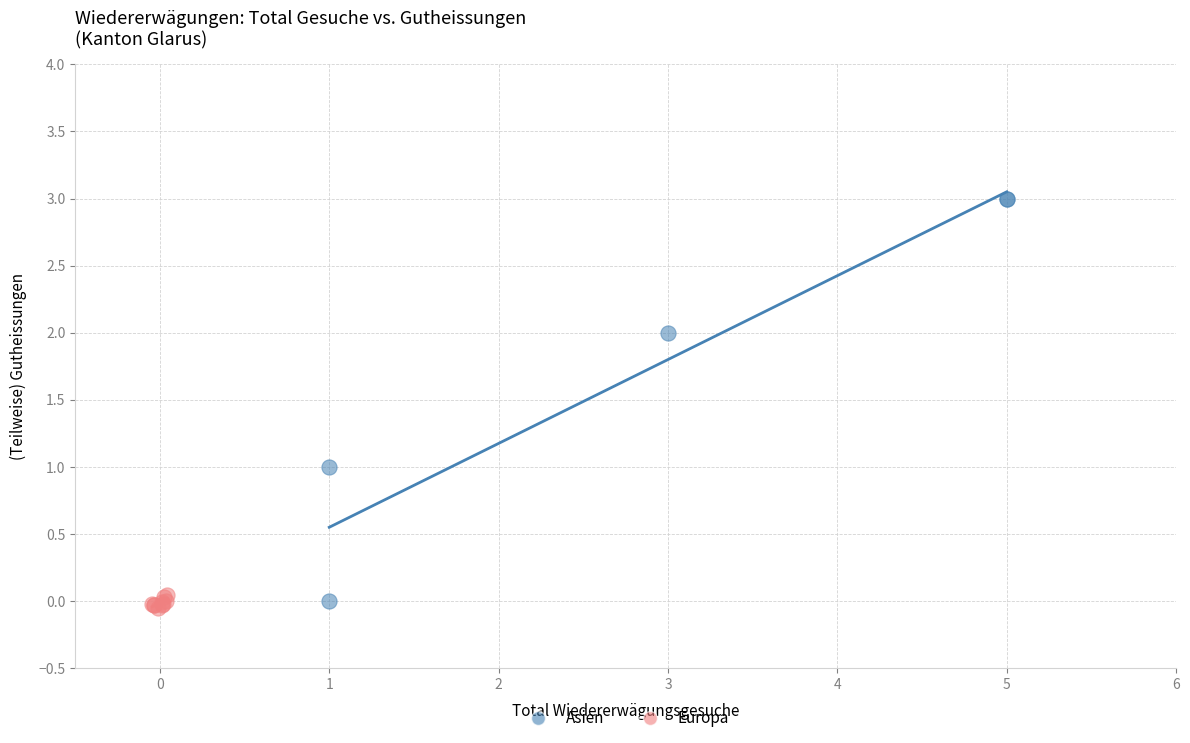

Which series has the largest Y range (max minus min)?

Asien